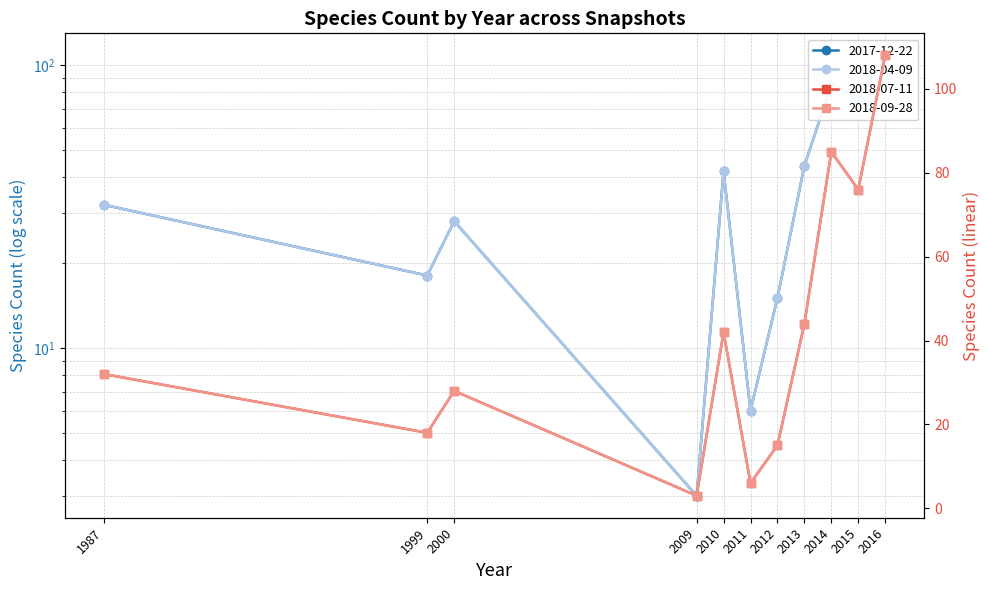

True or false: 2018-07-11 and 2018-09-28 cross at least once.

False